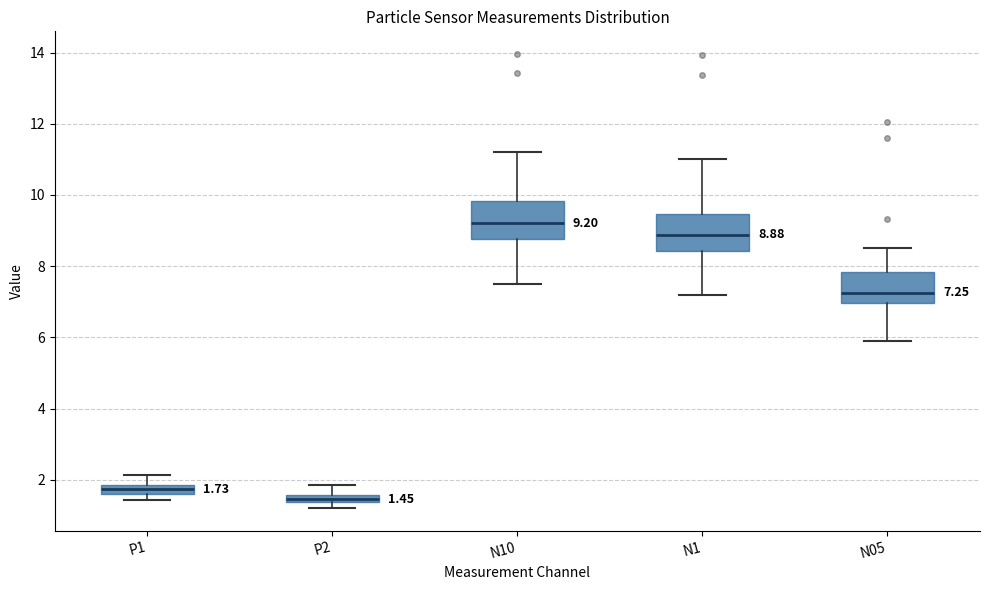

Which box's median line is the lowest?

P2